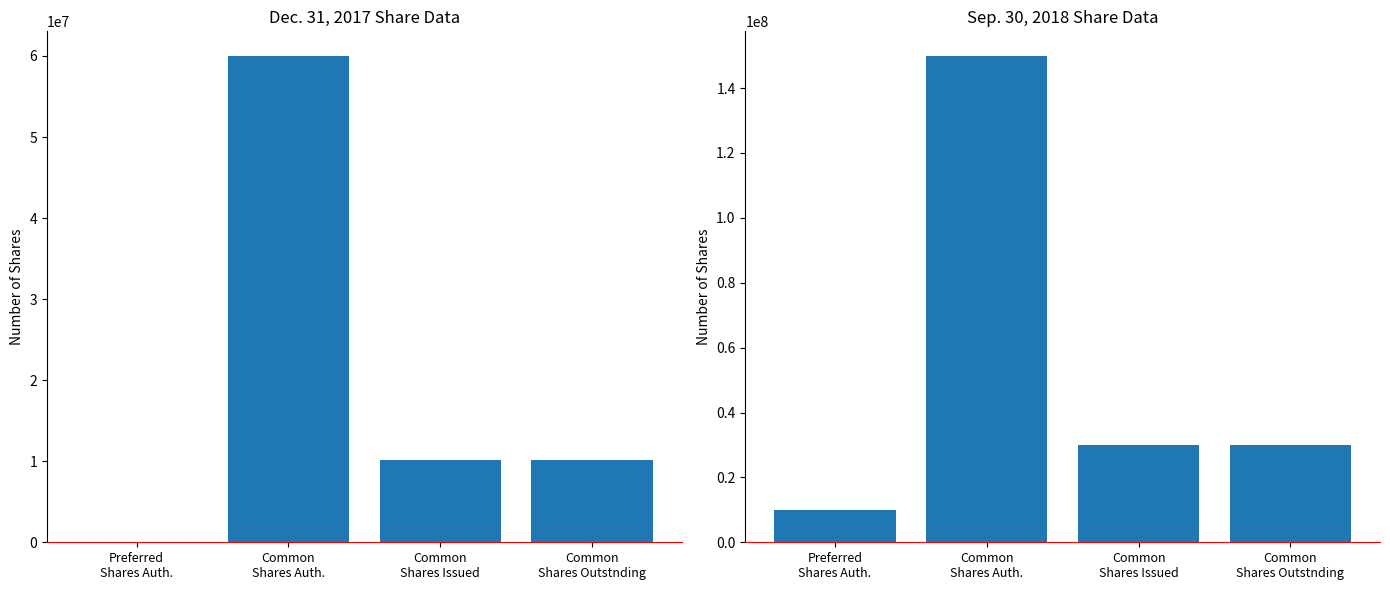

Is it true that Dec. 31, 2017 equals 16640358 at Common
Shares Issued?

False